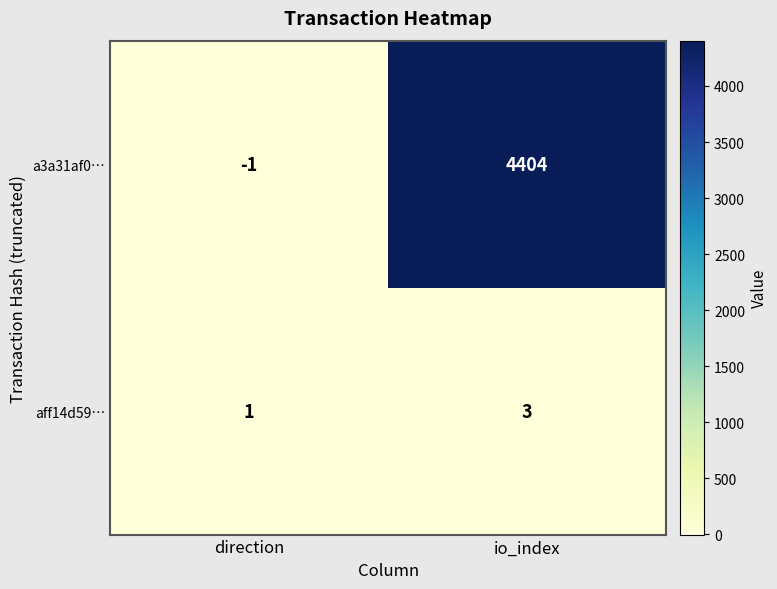

The aff14d59… series shows 4 at io_index. True or false?

False